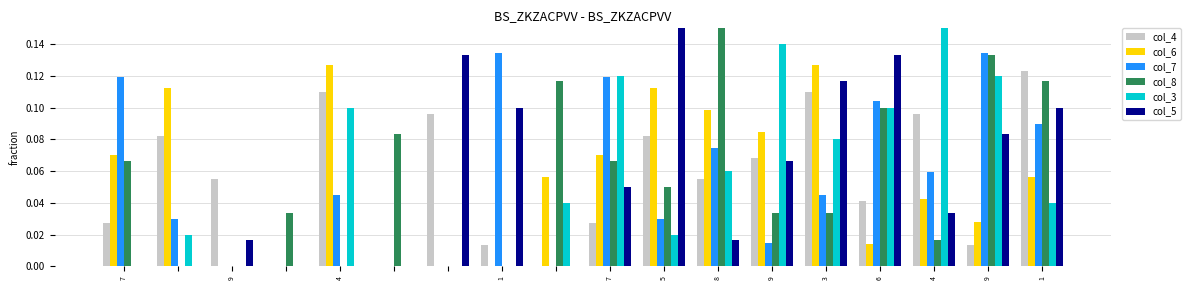

How many values in the col_3 series exceed 0?

12